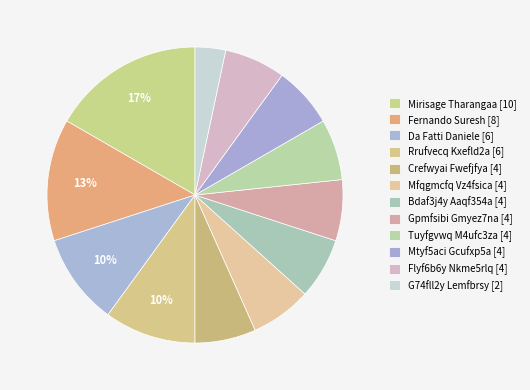

Combined, what portion of the pie is Rrufvecq Kxefld2a and Crefwyai Fwefjfya?

16.7%